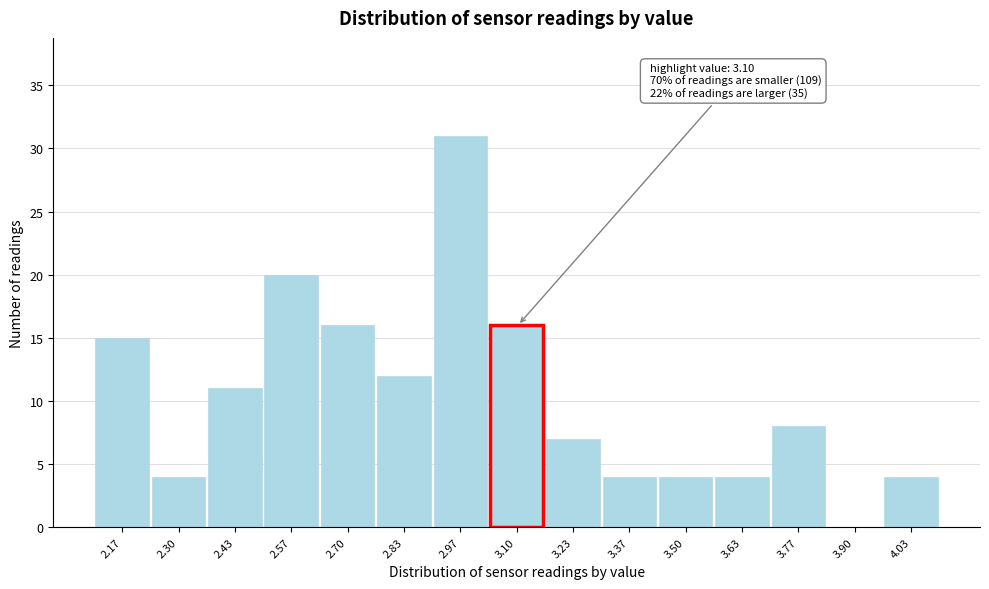

Which range on the x-axis has the tallest bar?

2.90 to 3.04